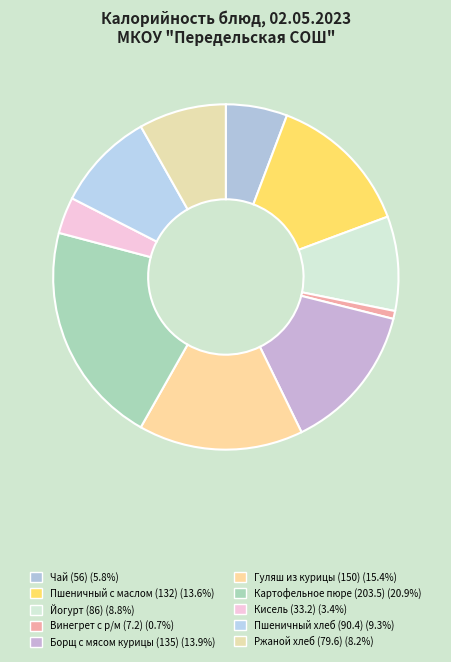

What percentage is the Ржаной хлеб (79.6) slice, to the nearest percent?

8%